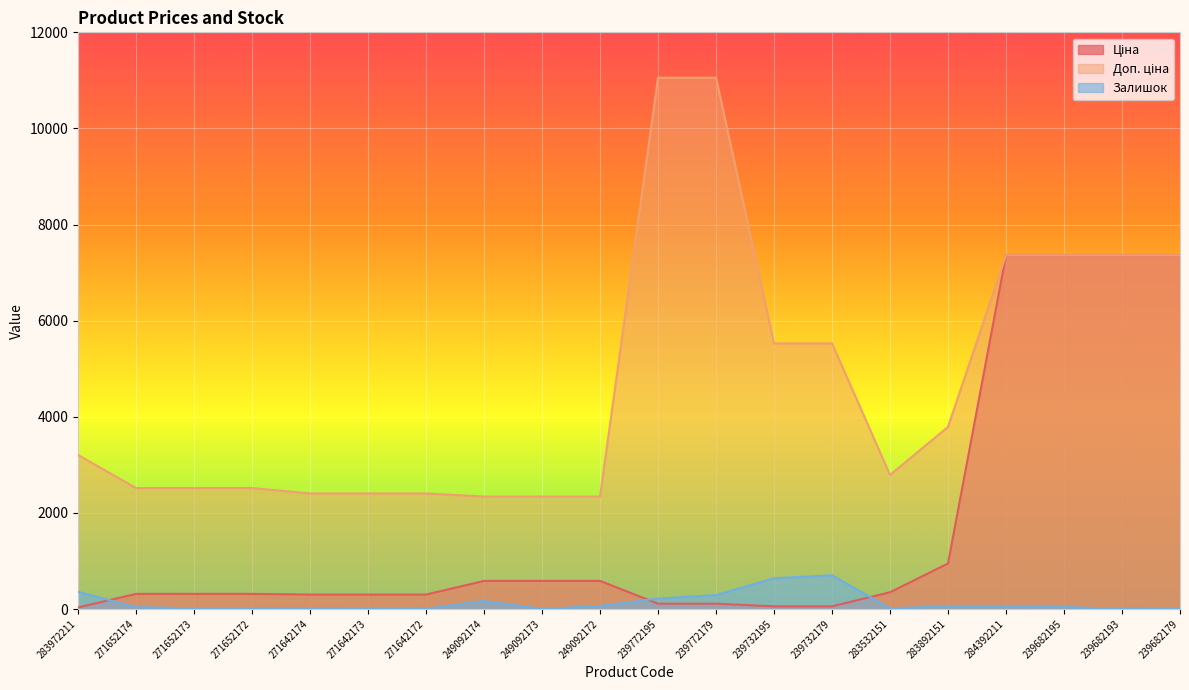

How many lines are shown in the chart?

3